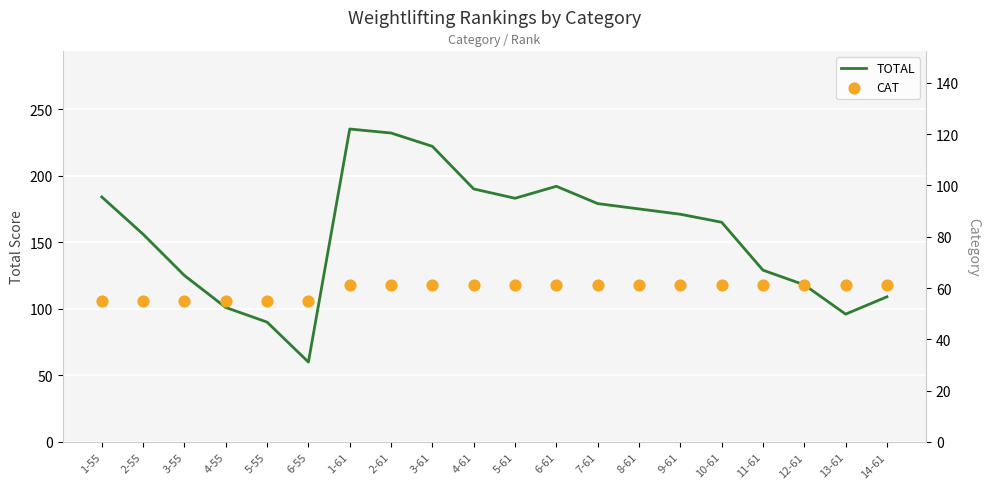

Which series contains the highest Y value?

TOTAL